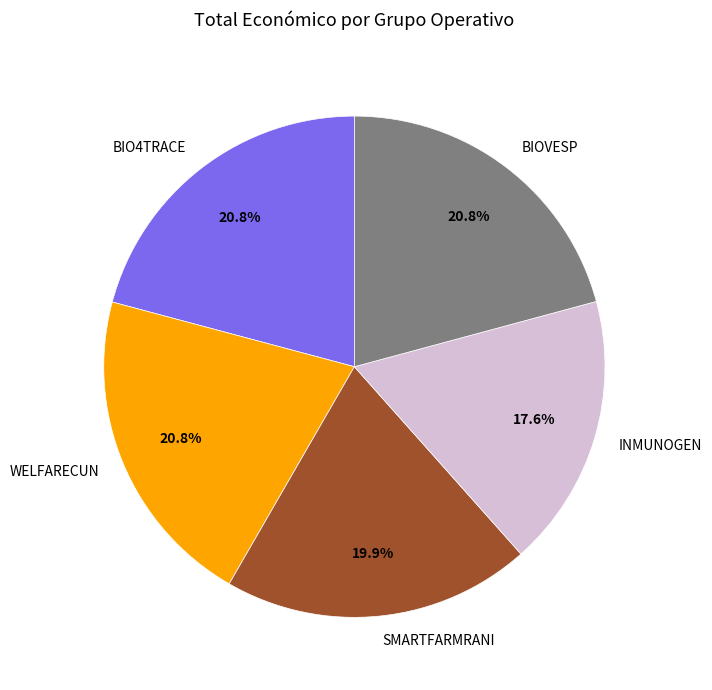

True or false: WELFARECUN accounts for 21% of the total.

True